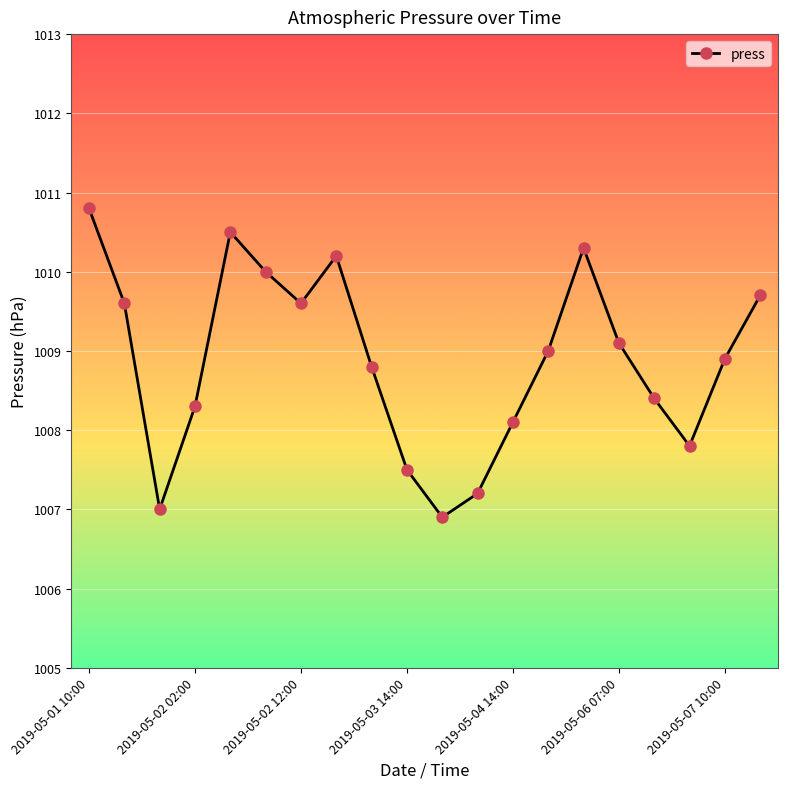

What is the greatest value displayed?

1010.8